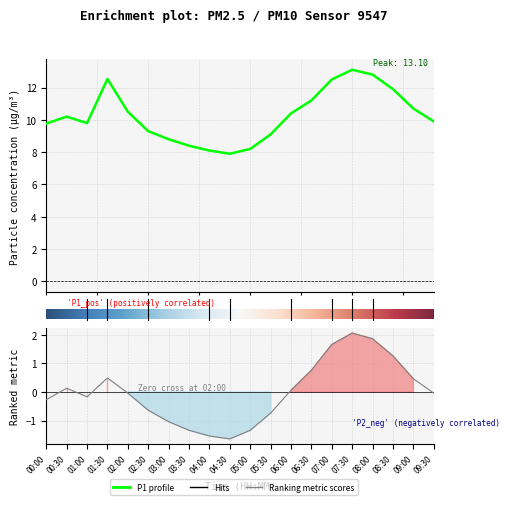

The P2 series shows -0.4 at 04:00. True or false?

False